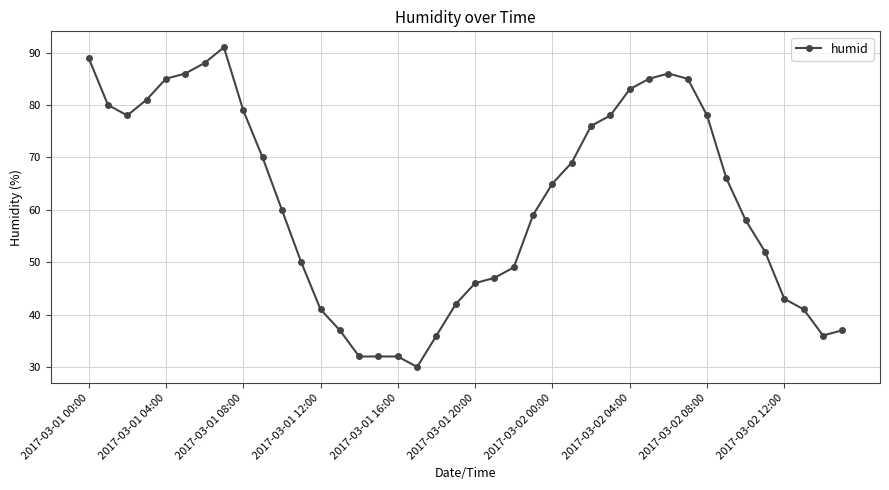

What is the smallest value displayed?

30